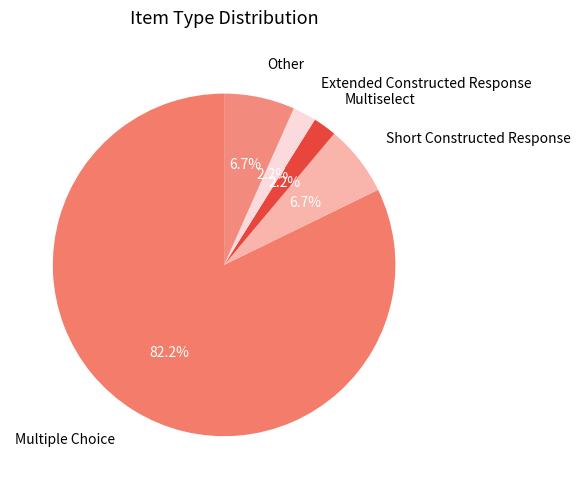

Count the number of slices in the pie.

5